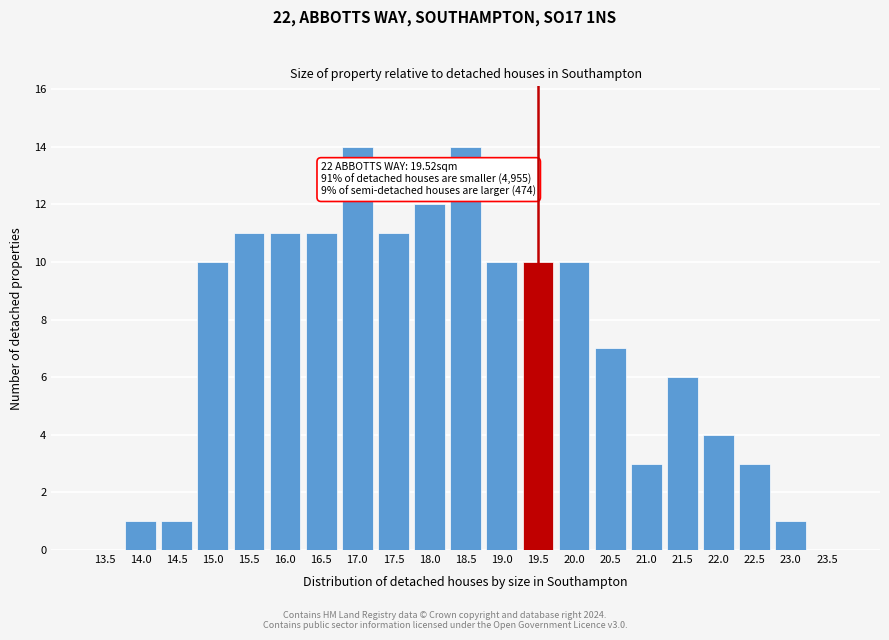

Reading right to left, list all the values displayed in this chart.

23.5=0	23.0=1	22.5=3	22.0=4	21.5=6	21.0=3	20.5=7	20.0=10	19.5=10	19.0=10	18.5=14	18.0=12	17.5=11	17.0=14	16.5=11	16.0=11	15.5=11	15.0=10	14.5=1	14.0=1	13.5=0